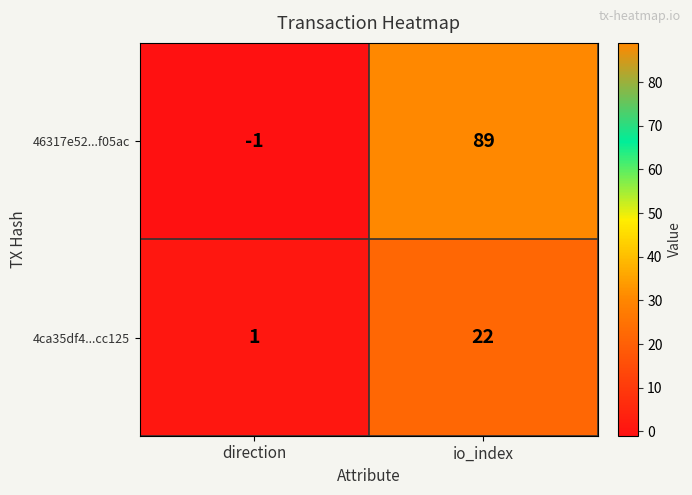

At which category does the chart reach its minimum across all series?

direction